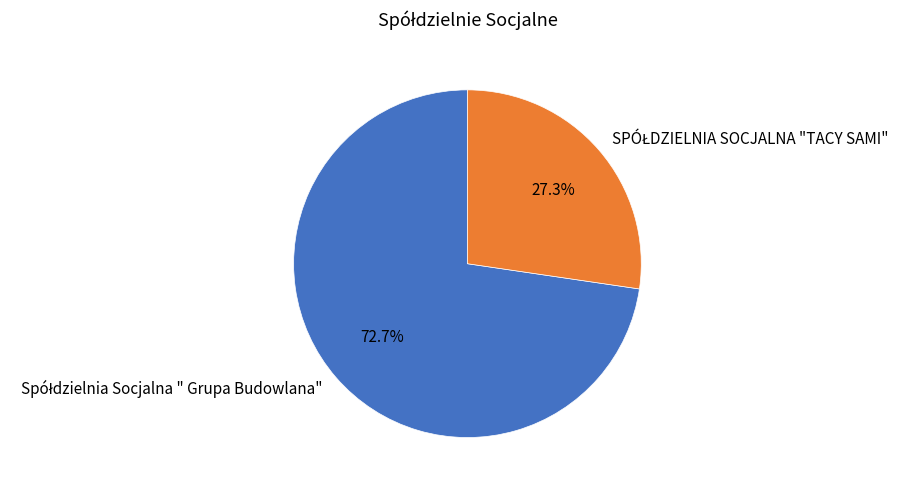

Is there a majority slice in this chart?

Yes